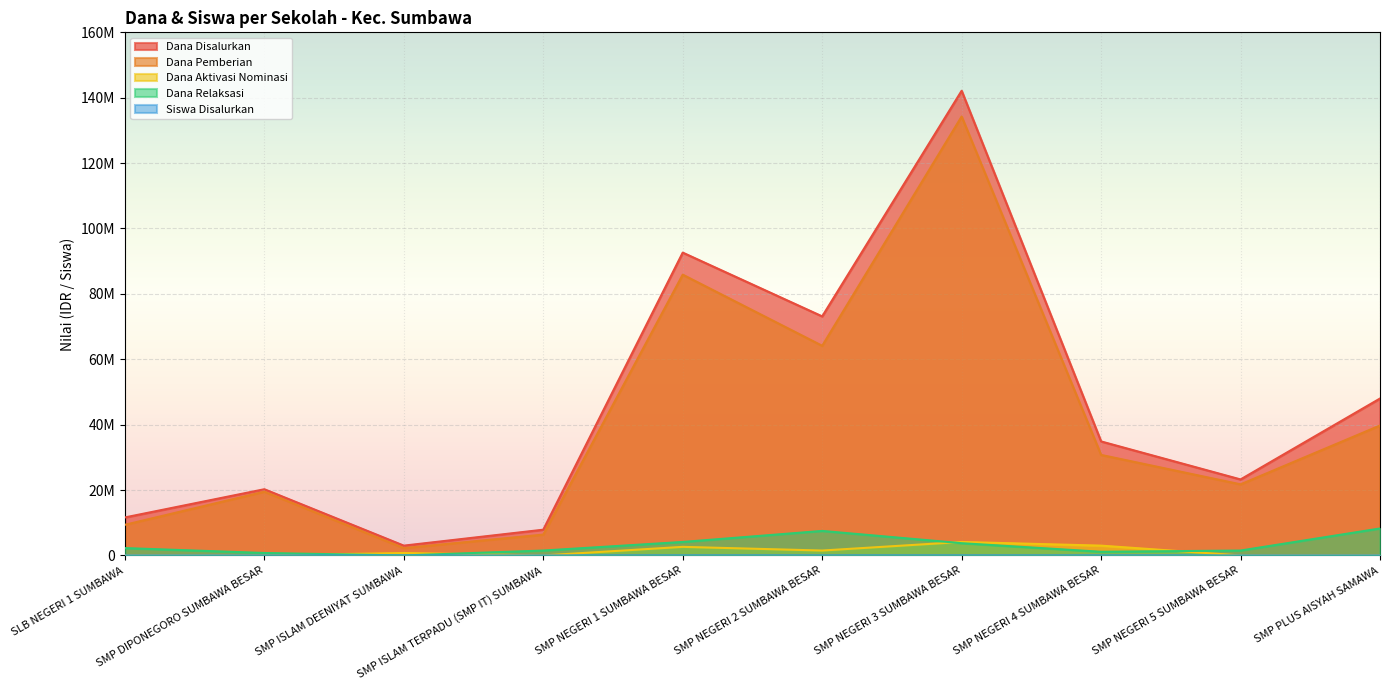

What is the sum of the Siswa Disalurkan values at SMP NEGERI 2 SUMBAWA BESAR and SMP NEGERI 1 SUMBAWA BESAR?

265